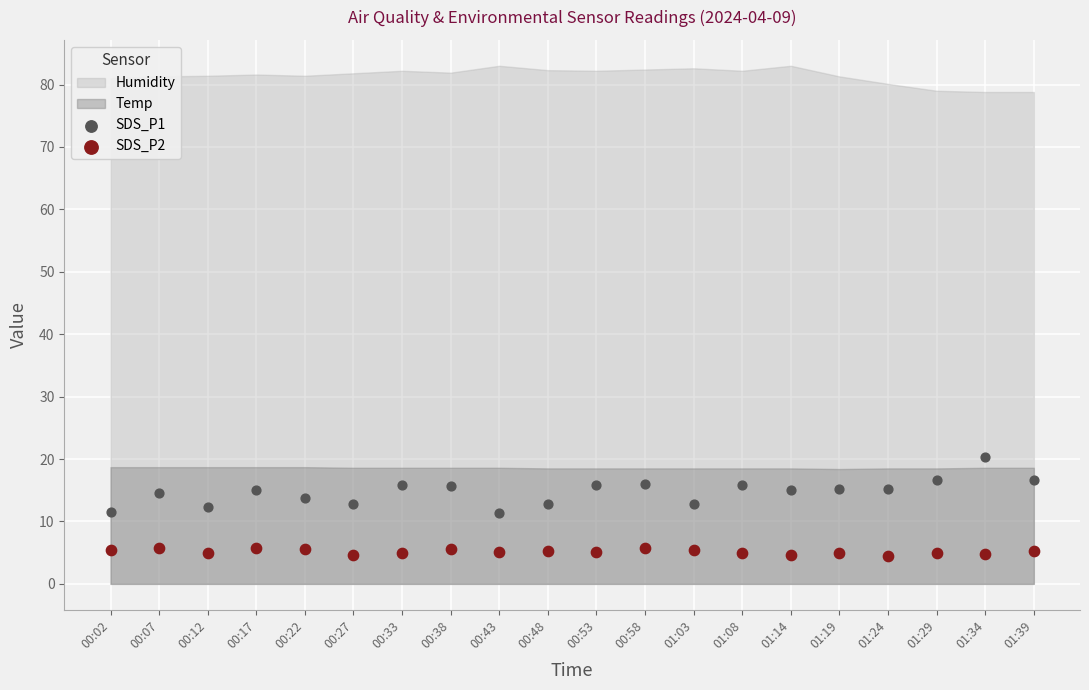

Which series has the largest Y range (max minus min)?

SDS_P1